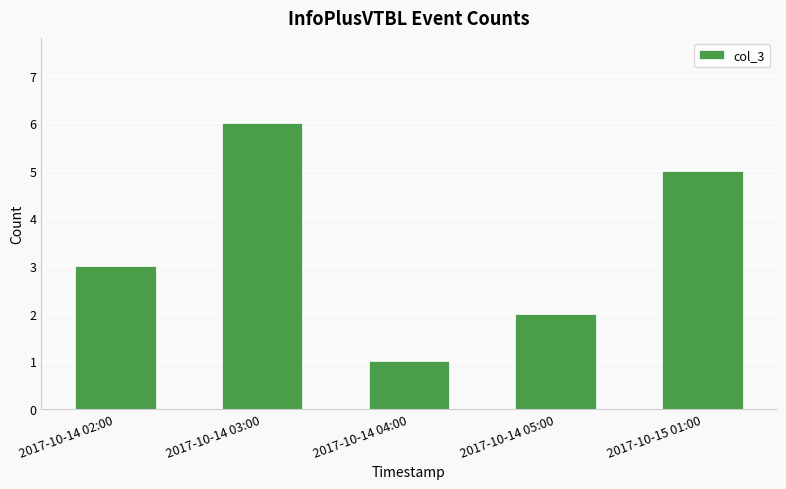

What position from the left is 2017-10-14 02:00?

1